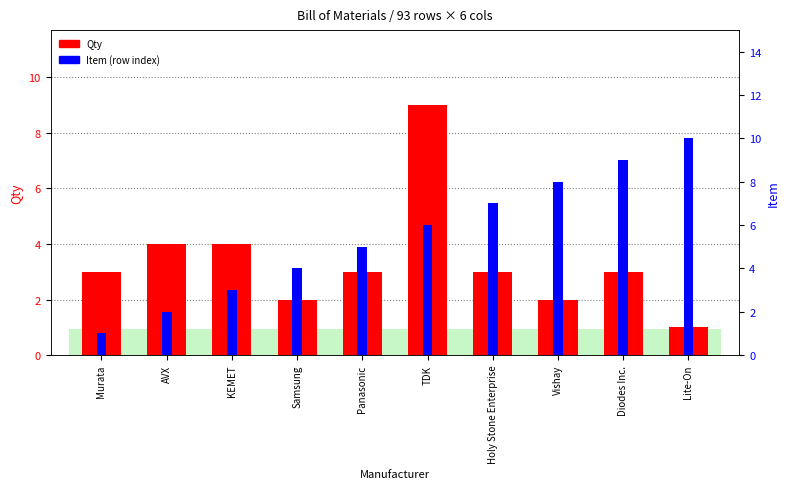

Count the number of categories in the chart.

10